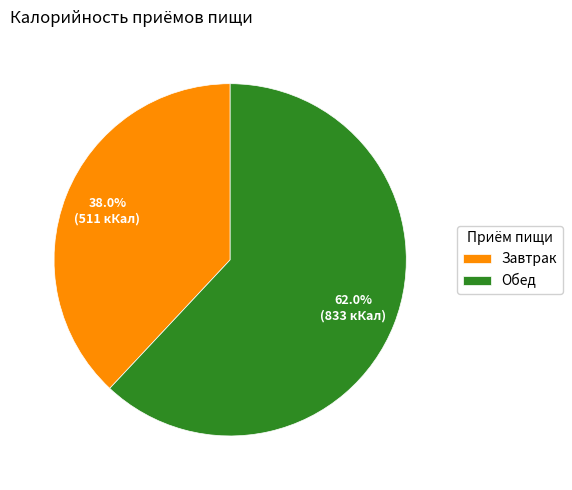

Which has a higher value, Обед or Завтрак?

Обед